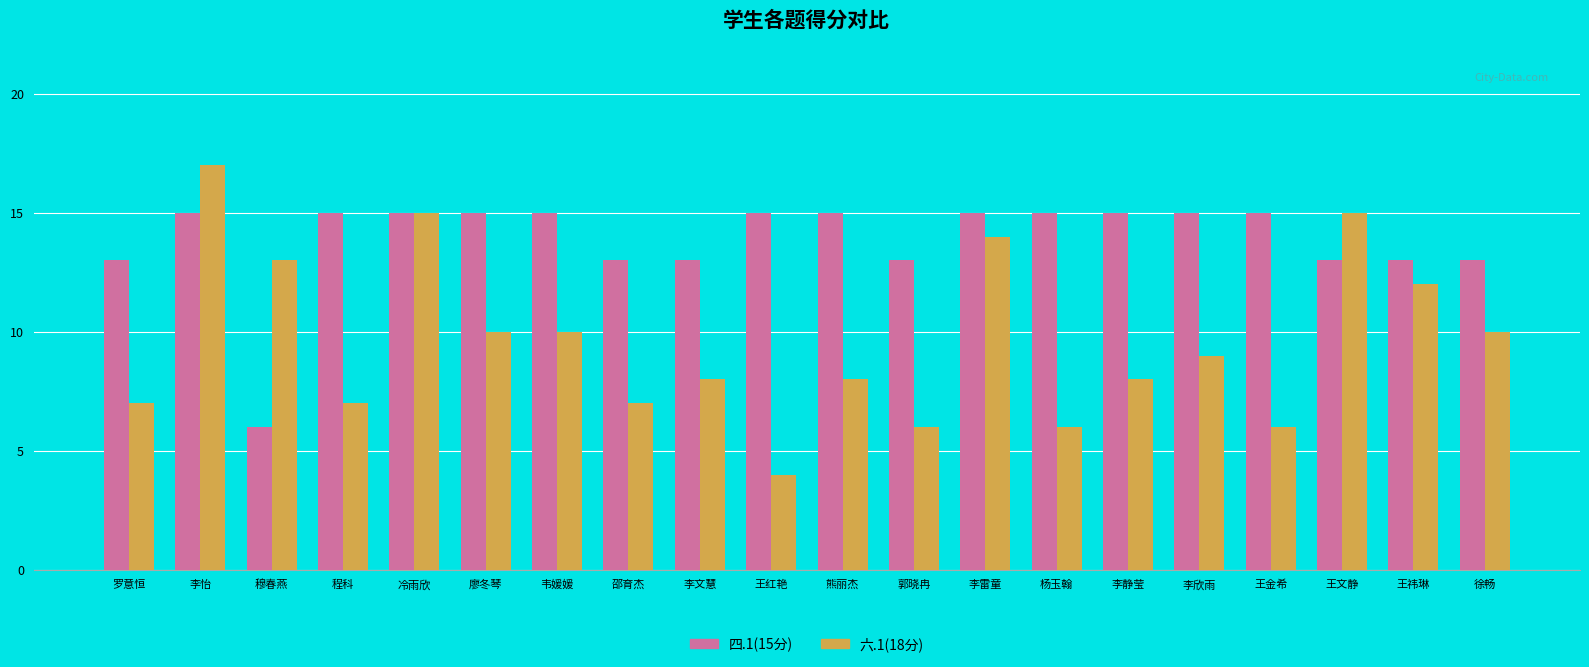

What position from the left is 熊丽杰?

11